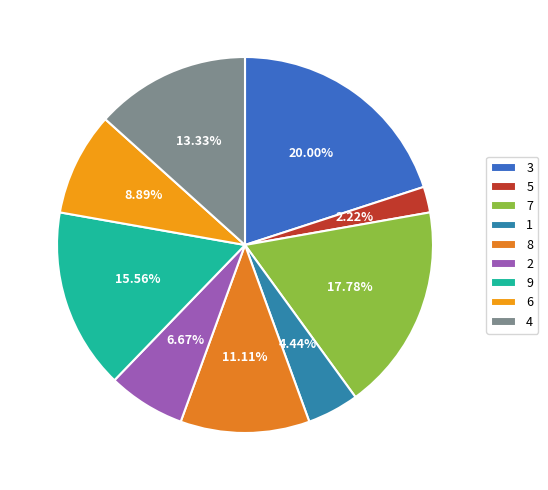

What is the change in value from 3 to 6?

-5